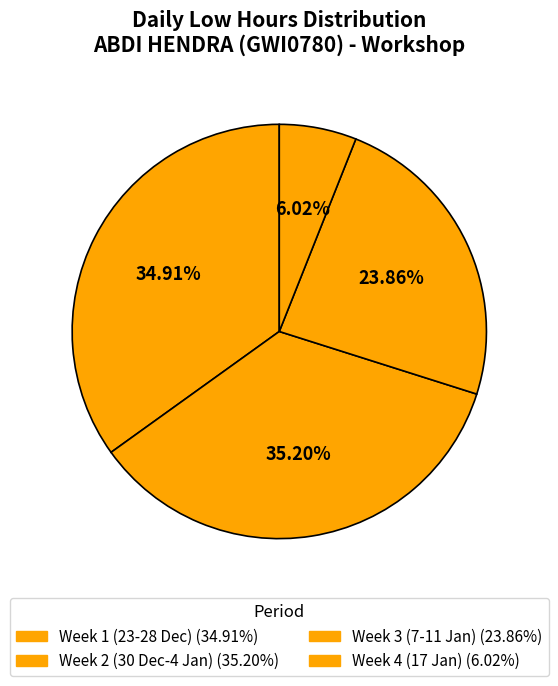

Count the number of slices in the pie.

4